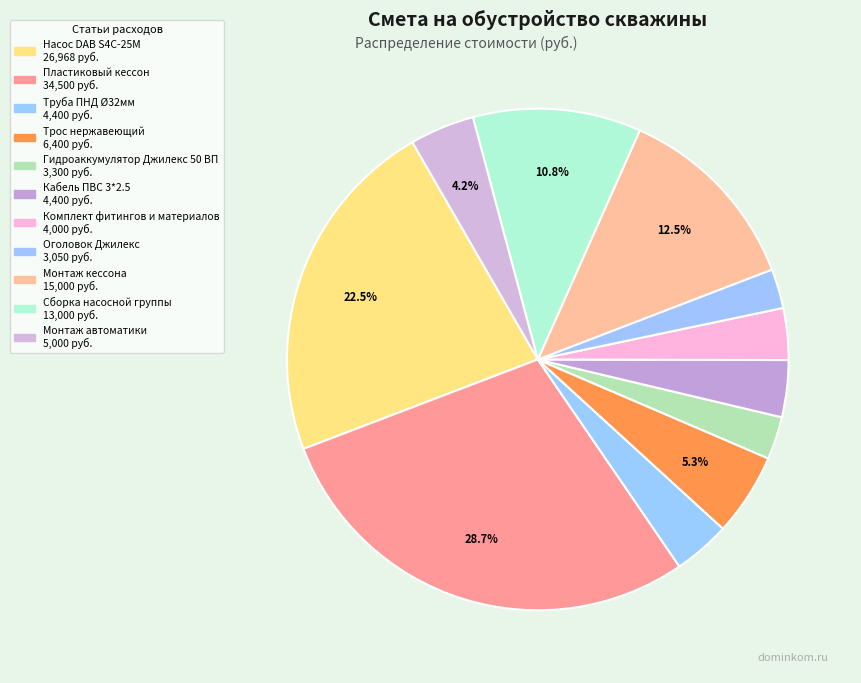

What percentage do Пластиковый кессон and Трос нержавеющий together represent?

34.1%